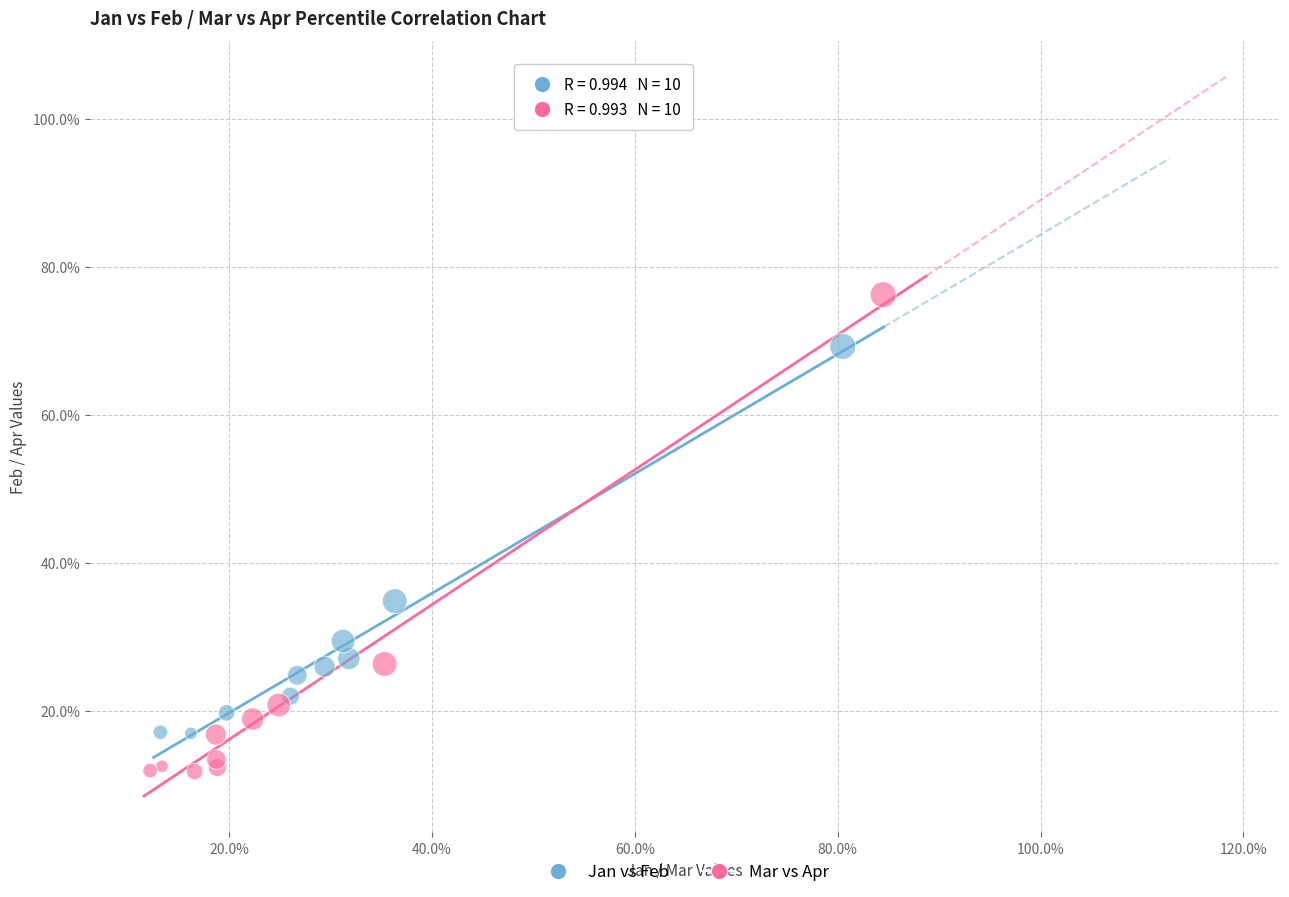

Which series has the widest spread of Y values?

Mar vs Apr